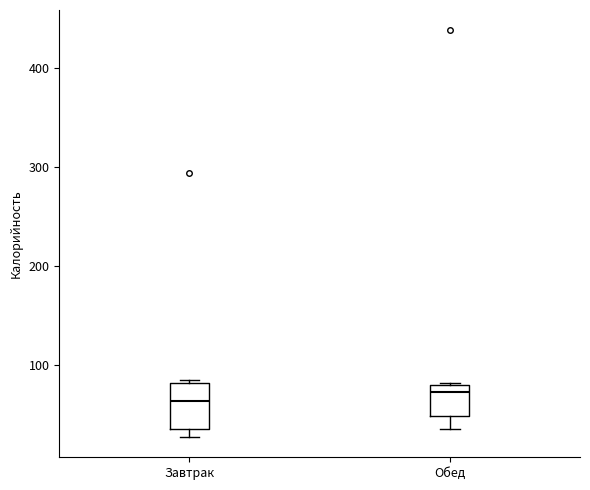

Reading left to right, transcribe this box plot: for each box, give where its median line is, the range the box spans, and where its two whiskers end, as read against the y-axis. The values are not printed on the chart, so give them approximately, as read against the axis.

Завтрак: median 60, box 40 to 80, whiskers 30 to 90
Обед: median 70, box 50 to 80, whiskers 40 to 80